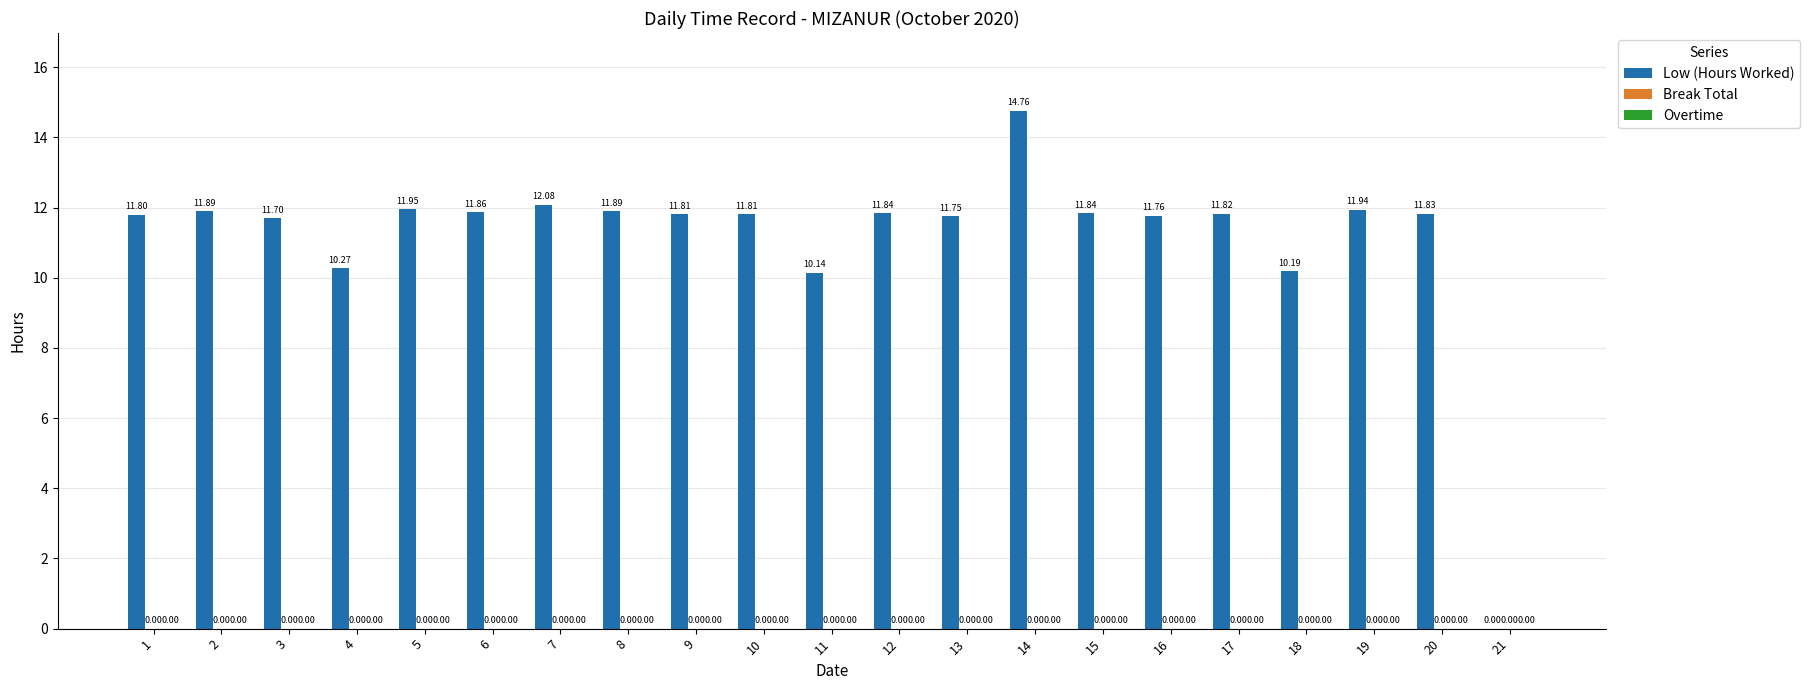

What is the ratio of the value at 4 to the value at 19?

0.9